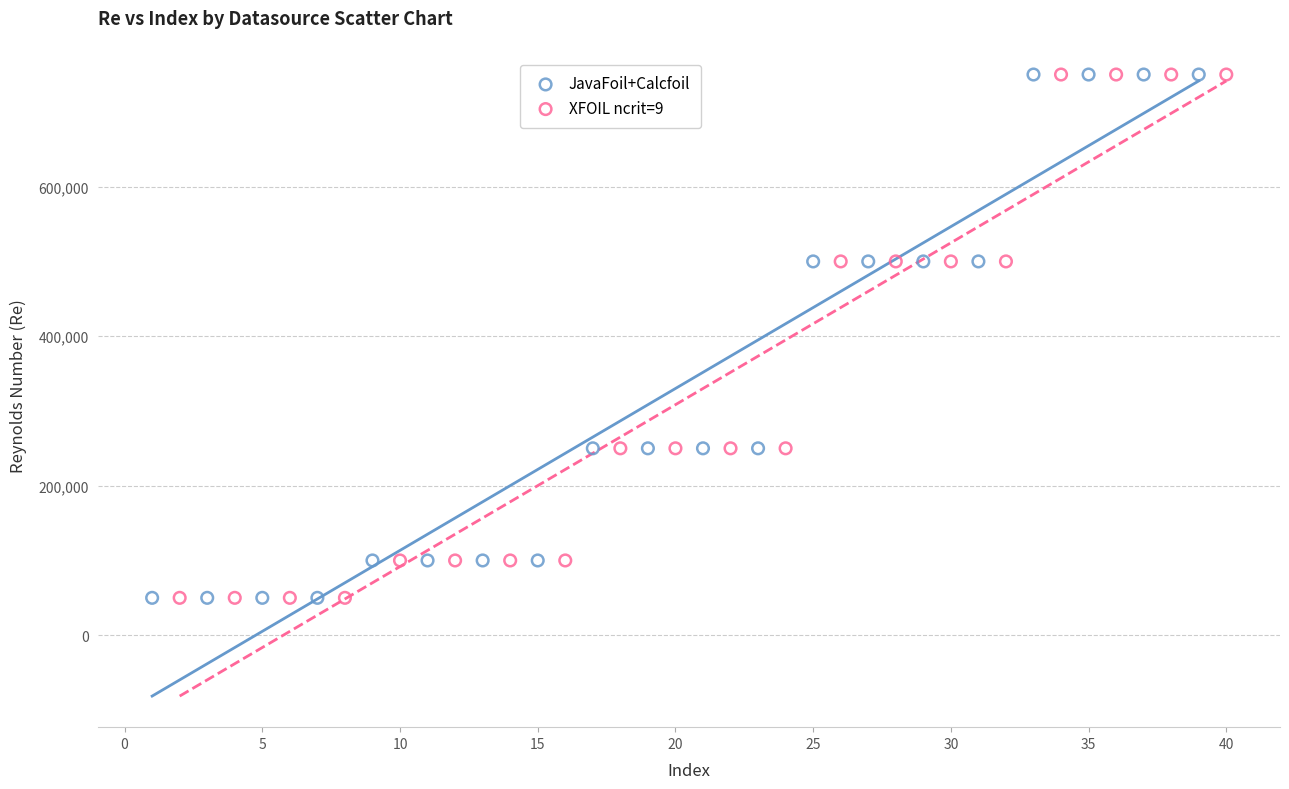

What are all the series names shown in the legend?

JavaFoil+Calcfoil, XFOIL ncrit=9